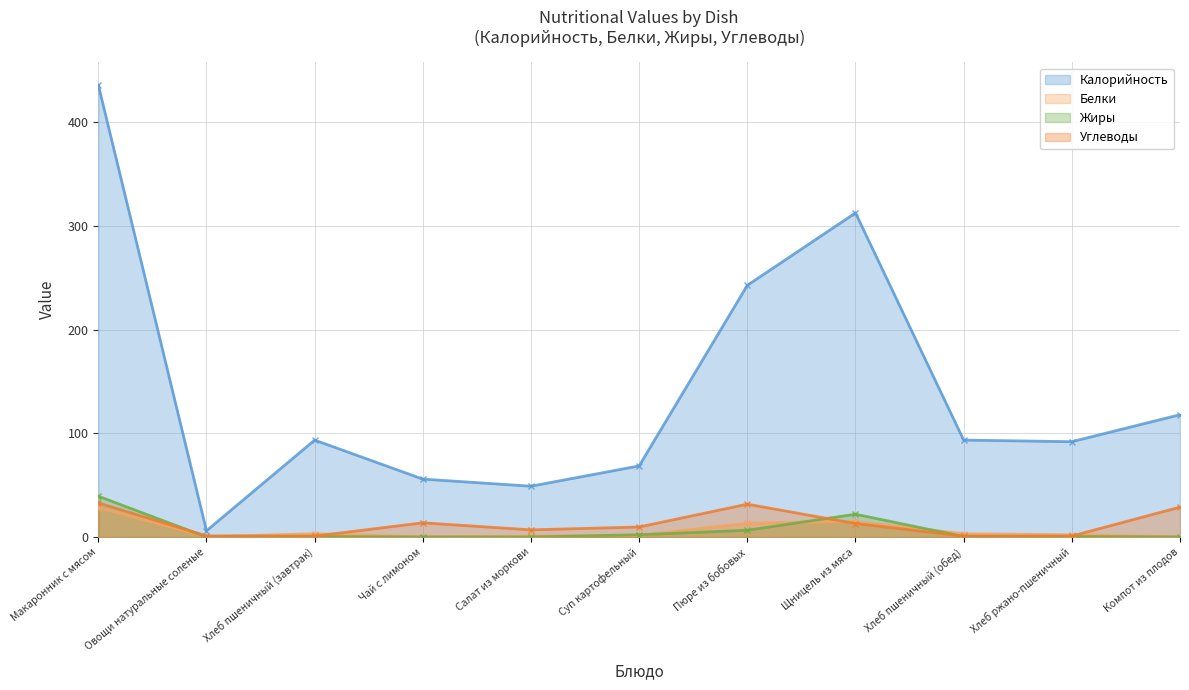

Which category has the highest value across all series?

Макаронник с мясом